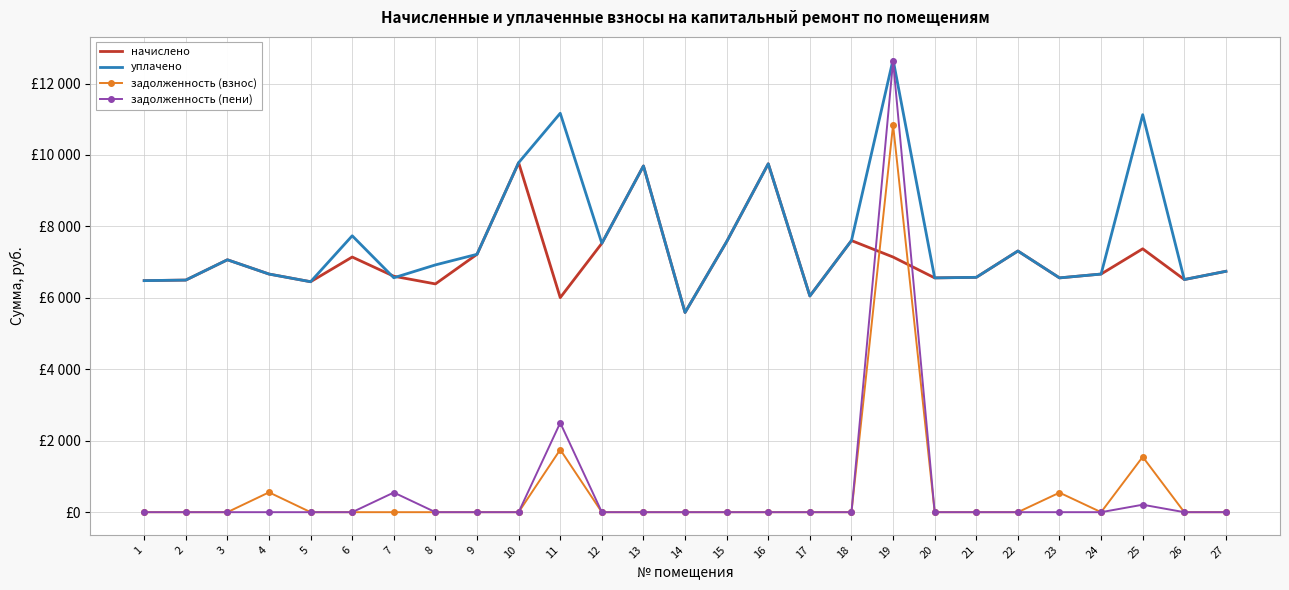

What is the total value across all series at 23?

13664.0